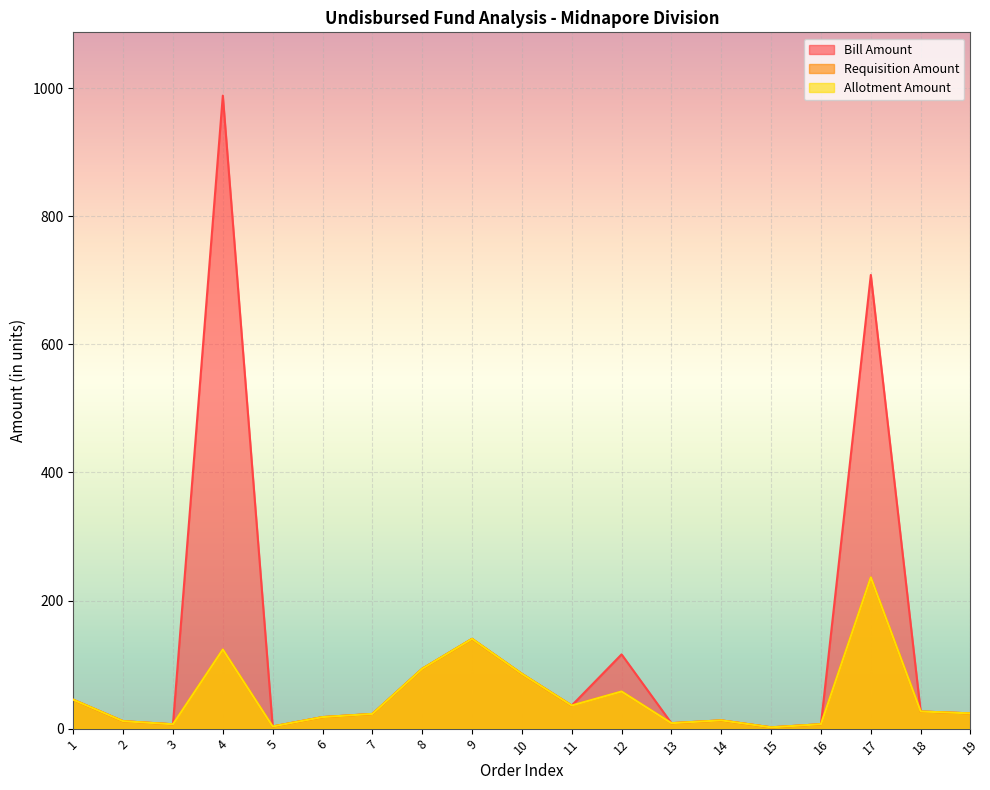

Is it true that Allotment Amount equals 140.2 at 9?

True